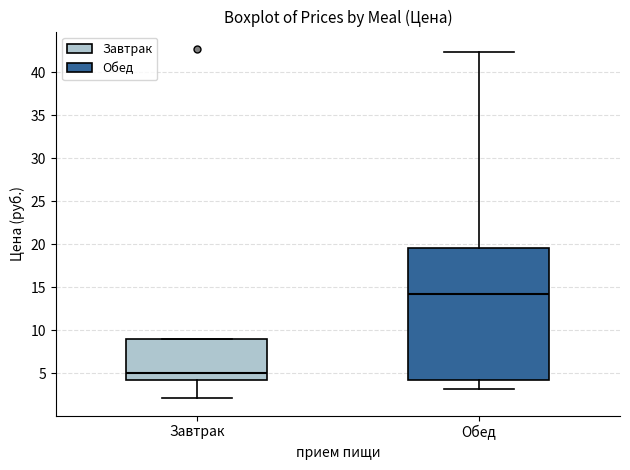

Which box is the tallest, from its lower edge to its upper edge?

Обед